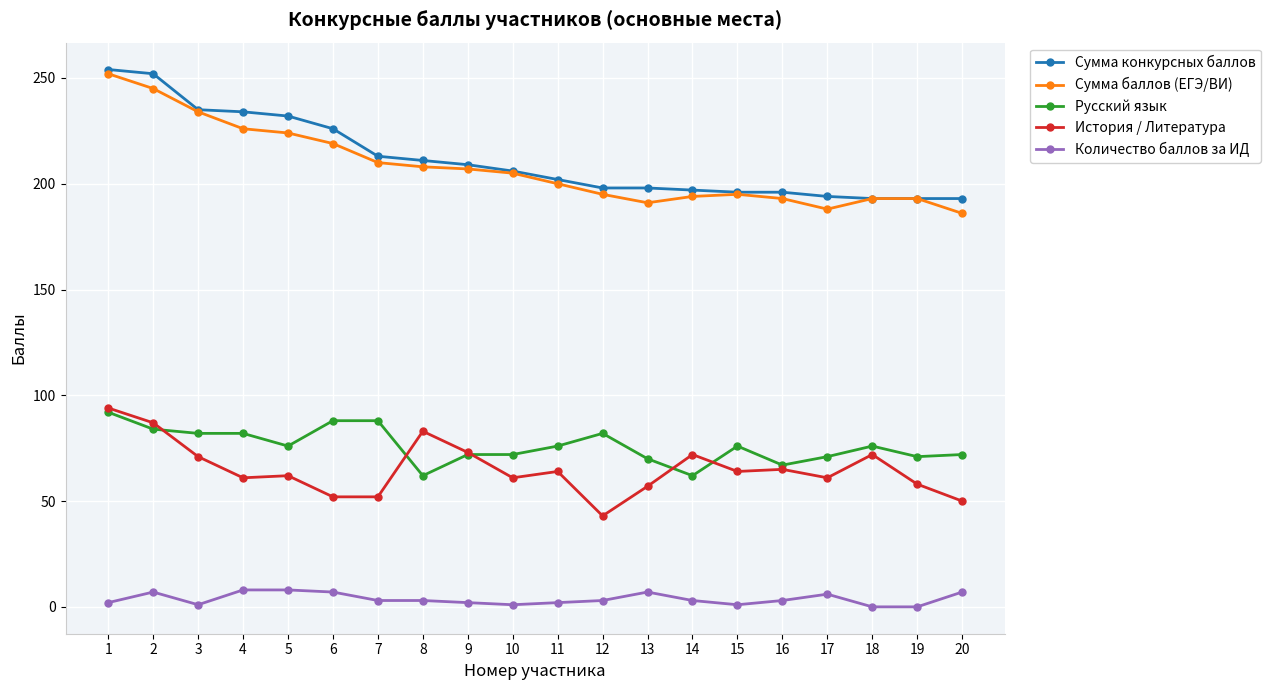

The value of Сумма баллов (ЕГЭ/ВИ) at 18 is 299. True or false?

False